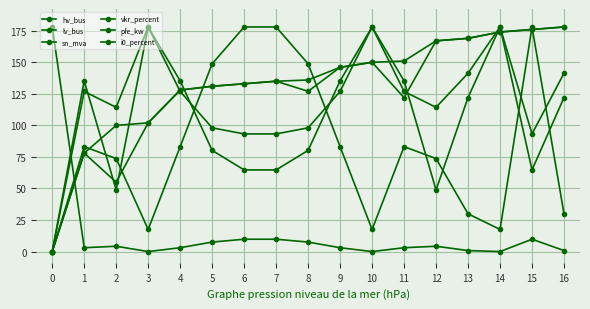

Rank the series by their maximum value, from lowest to highest.

hv_bus, lv_bus, sn_mva, vkr_percent, pfe_kw, i0_percent